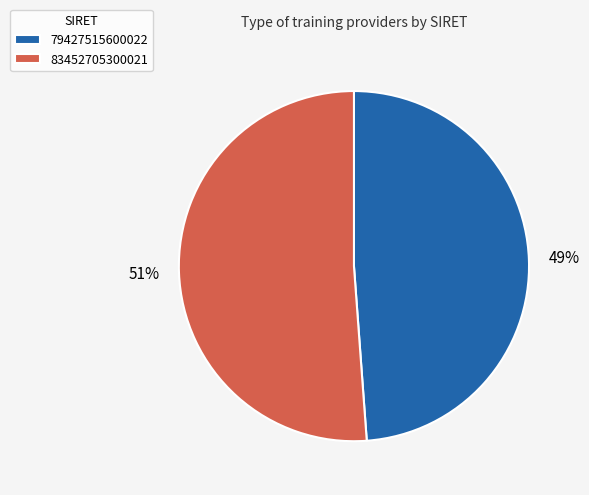

What is the ratio of the value at 79427515600022 to the value at 83452705300021?

1.0